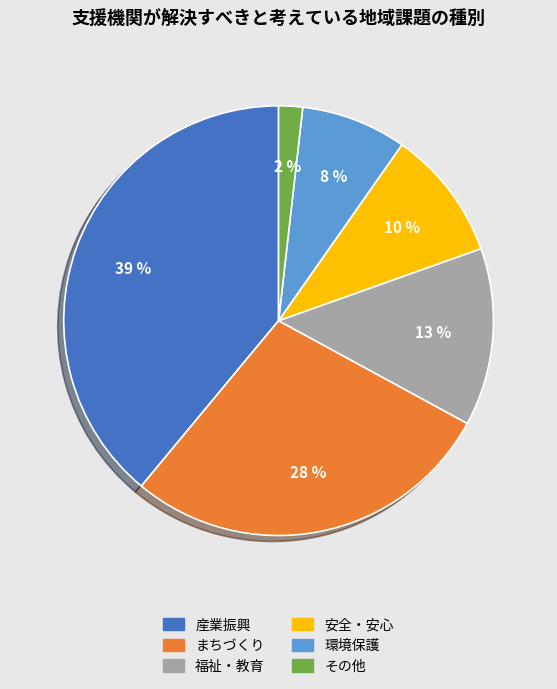

Rank the categories by value from lowest to highest.

その他, 環境保護, 安全・安心, 福祉・教育, まちづくり, 産業振興